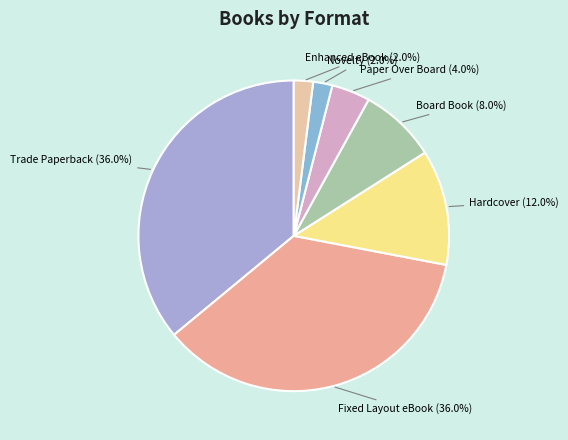

What is the ratio of the value at Board Book to the value at Hardcover?

0.7